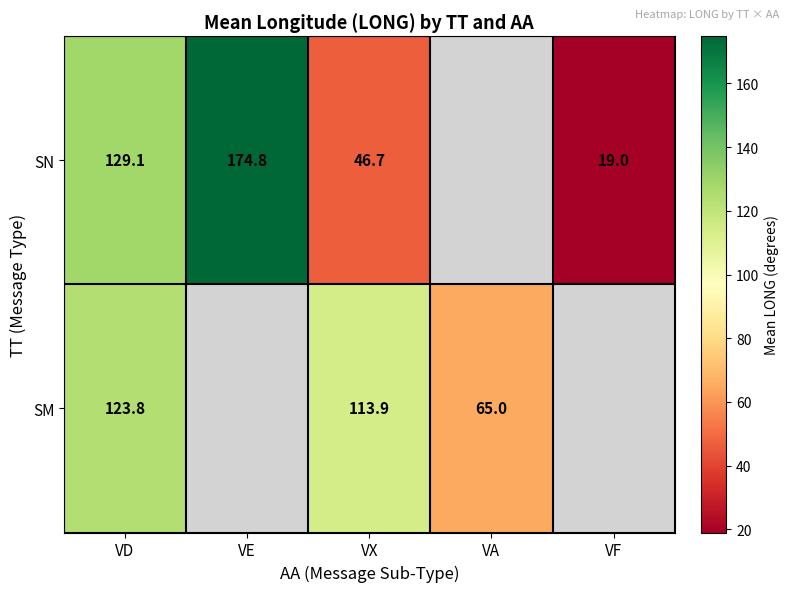

Between VD and VX, which series saw the biggest shift?

SN